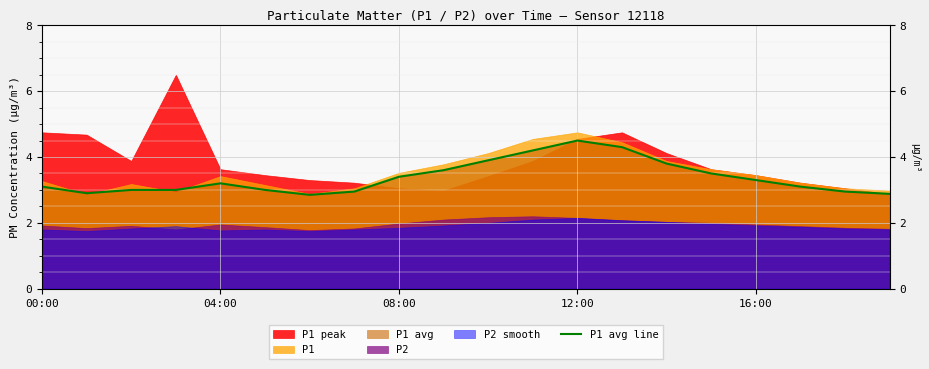

How many values are below 3?

5